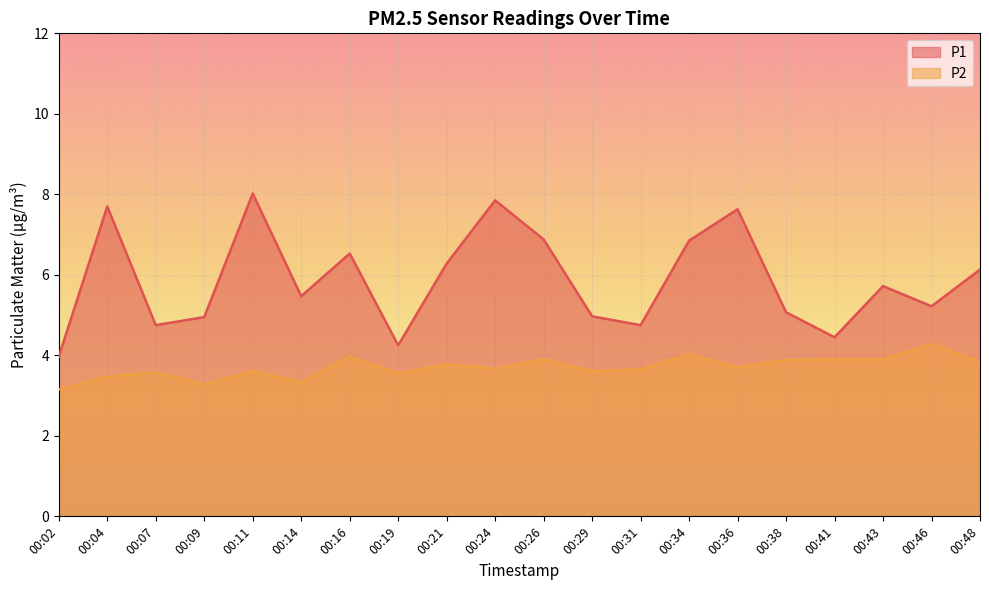

Between 00:26 and 00:41, which series saw the biggest shift?

P1